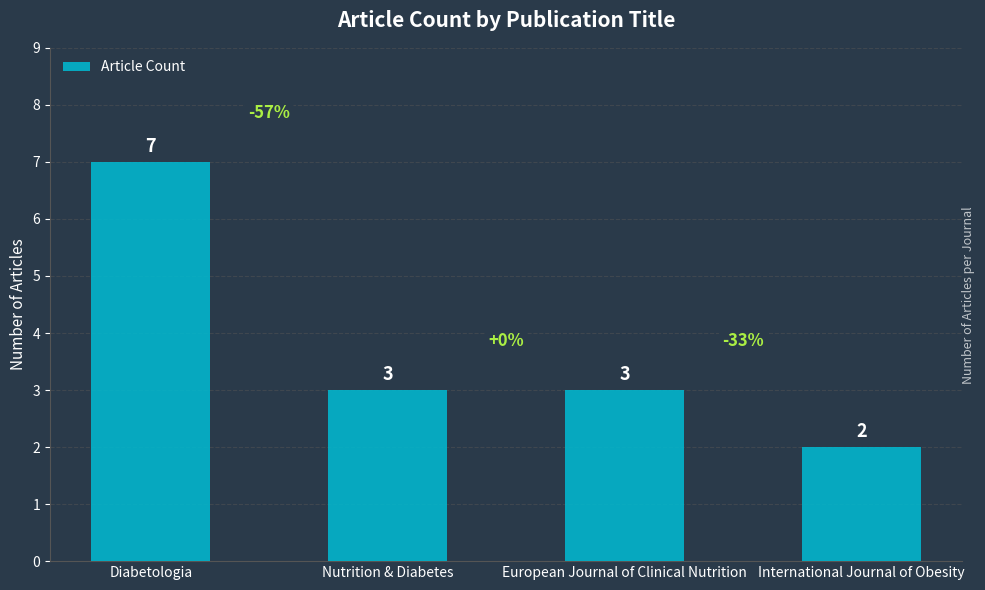

Reading left to right, what are all the values shown in this chart?

7	3	3	2